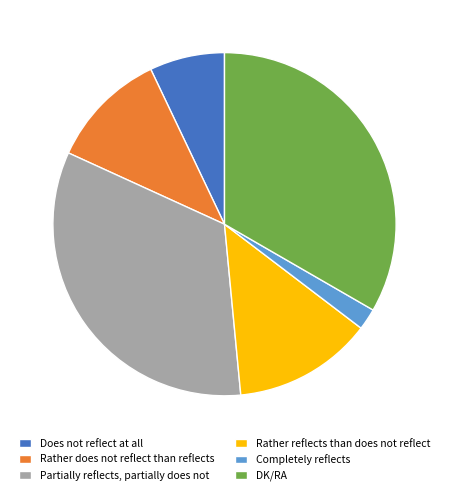

What is the smallest slice in the pie chart?

Completely reflects